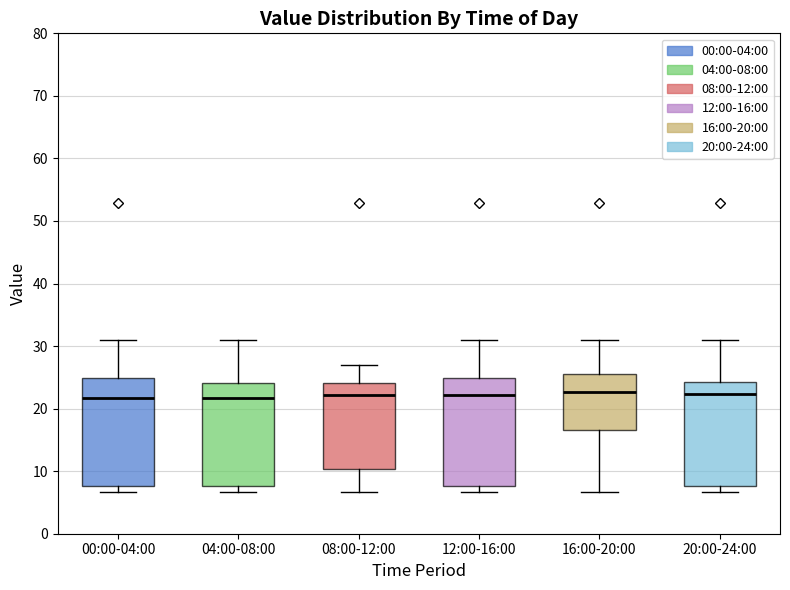

Reading left to right, transcribe this box plot: for each box, give where its median line is, the range the box spans, and where its two whiskers end, as read against the y-axis. The values are not printed on the chart, so give them approximately, as read against the axis.

00:00-04:00: median 22, box 8 to 25, whiskers 7 to 31
04:00-08:00: median 22, box 8 to 24, whiskers 7 to 31
08:00-12:00: median 22, box 10 to 24, whiskers 7 to 27
12:00-16:00: median 22, box 8 to 25, whiskers 7 to 31
16:00-20:00: median 23, box 17 to 26, whiskers 7 to 31
20:00-24:00: median 22, box 8 to 24, whiskers 7 to 31